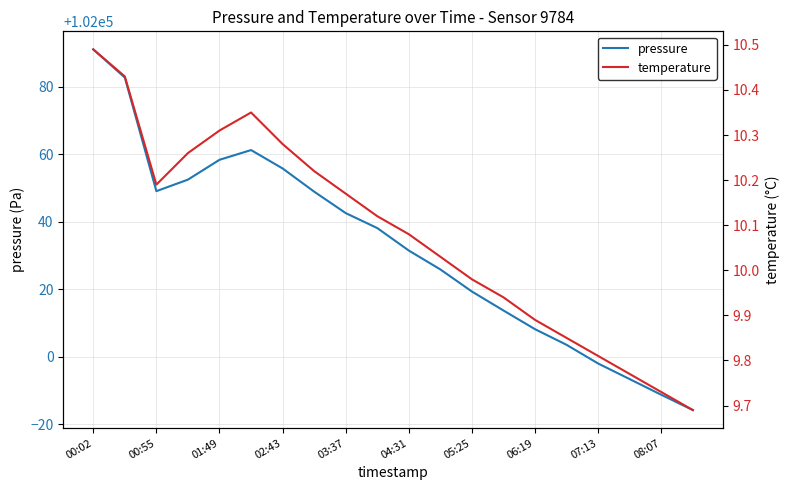

At which label does temperature first exceed 10?

00:02